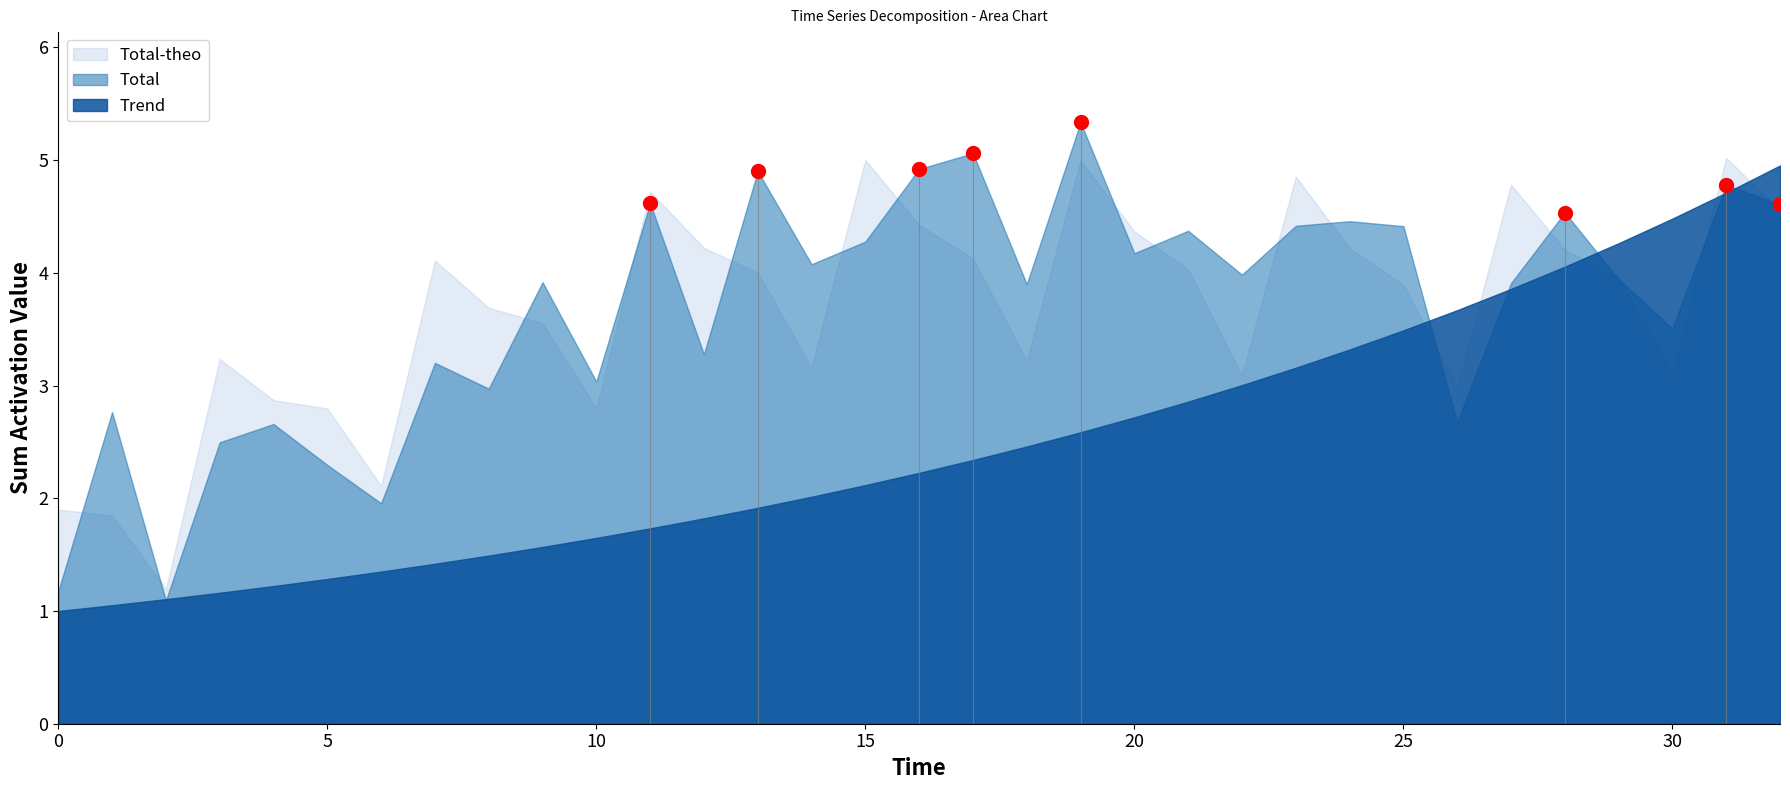

What is the total value across all series at 14?

9.3